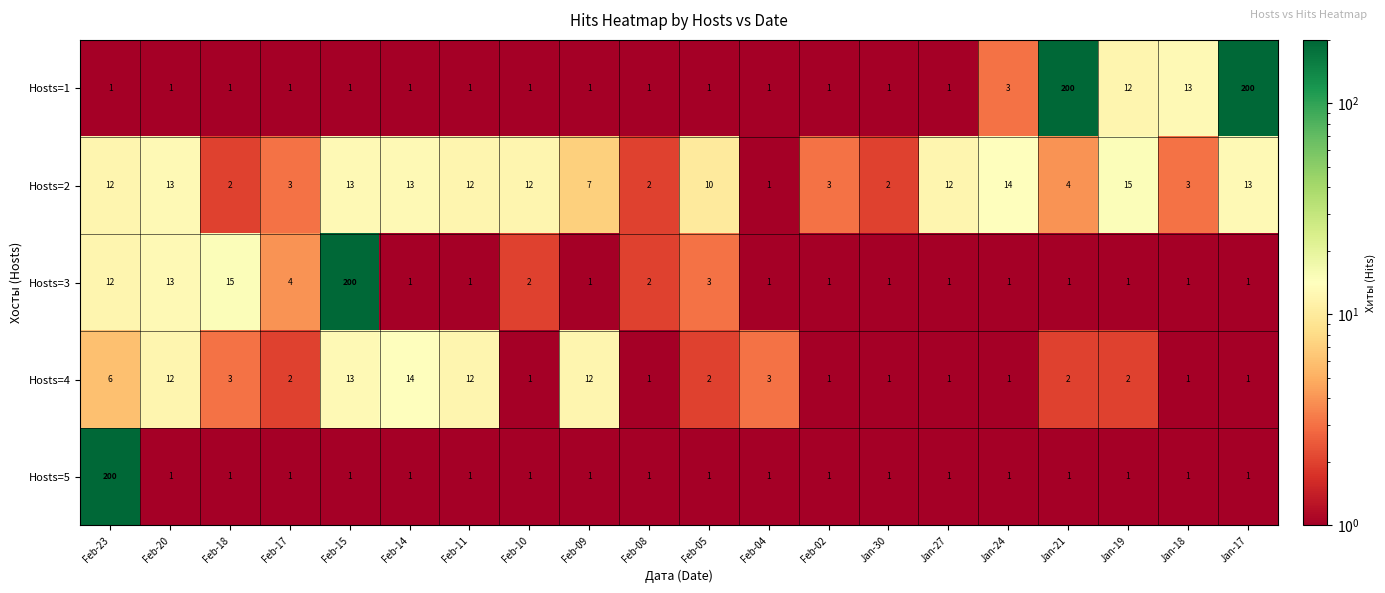

What is the sum of the Hosts=2 values at Feb-04 and Feb-17?

4